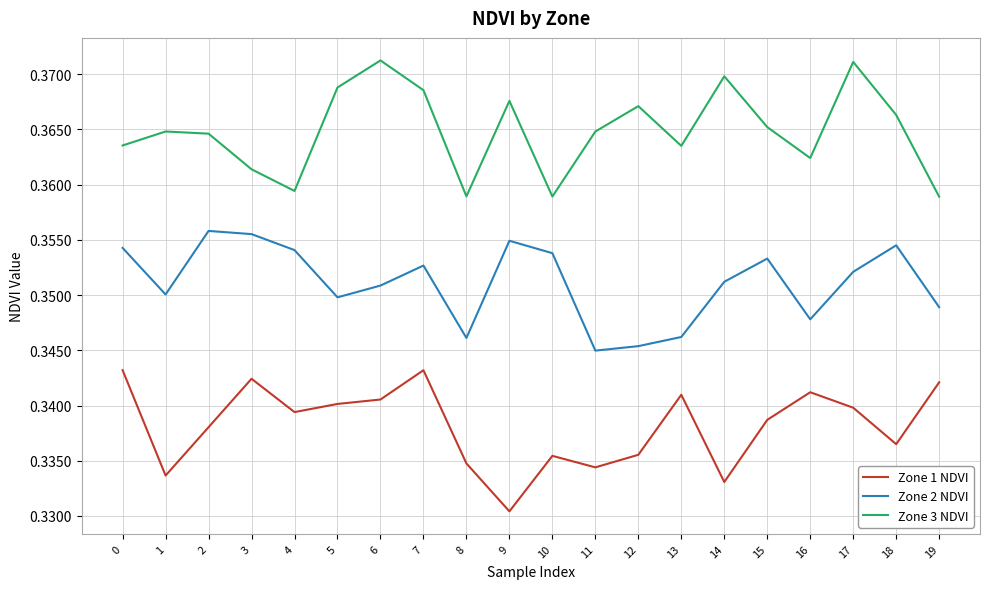

True or false: Zone 3 NDVI has a value of 0.5 at 8.

False